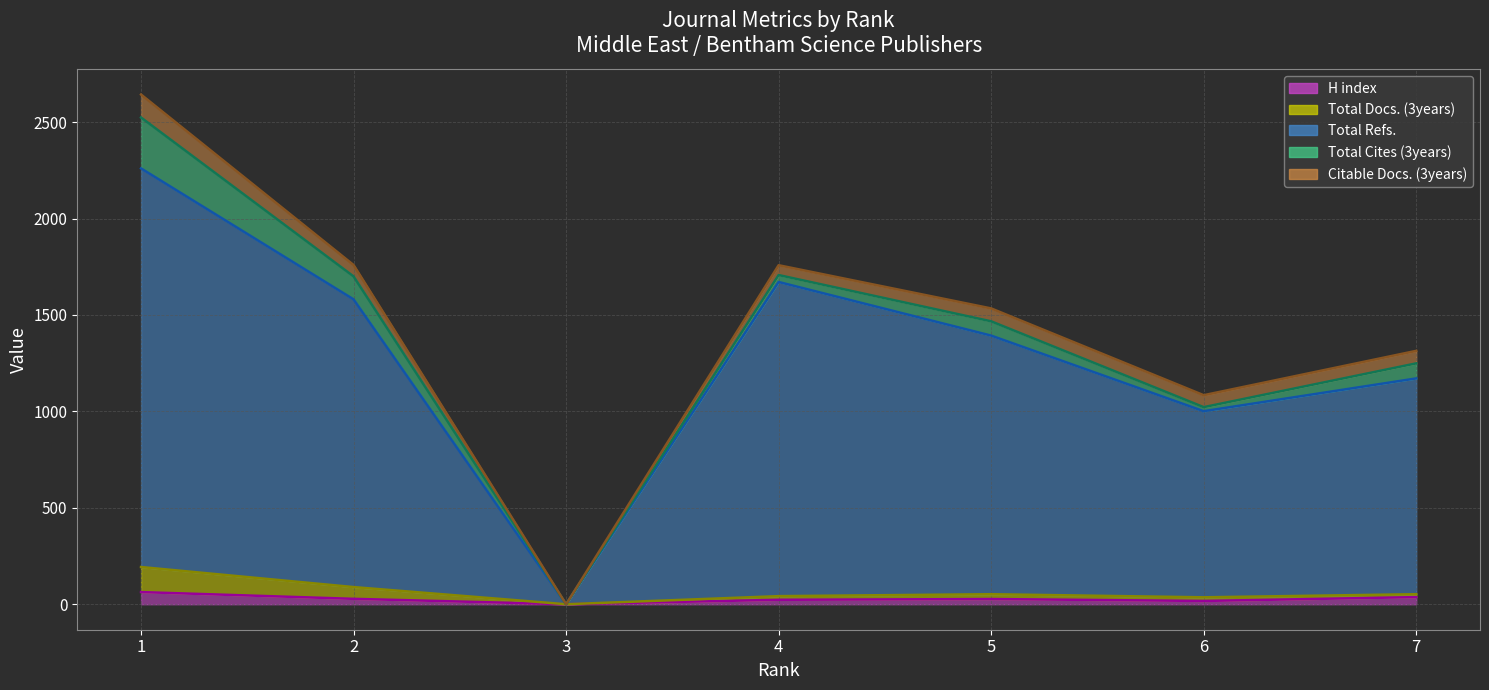

Which category has the highest value in the H index (line) series?

1